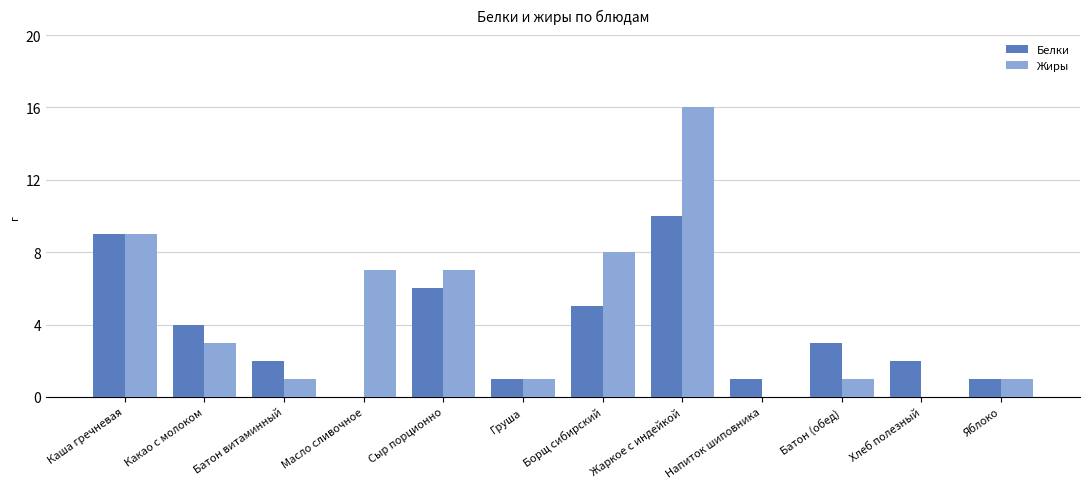

At which label does Белки first exceed 3?

Каша гречневая